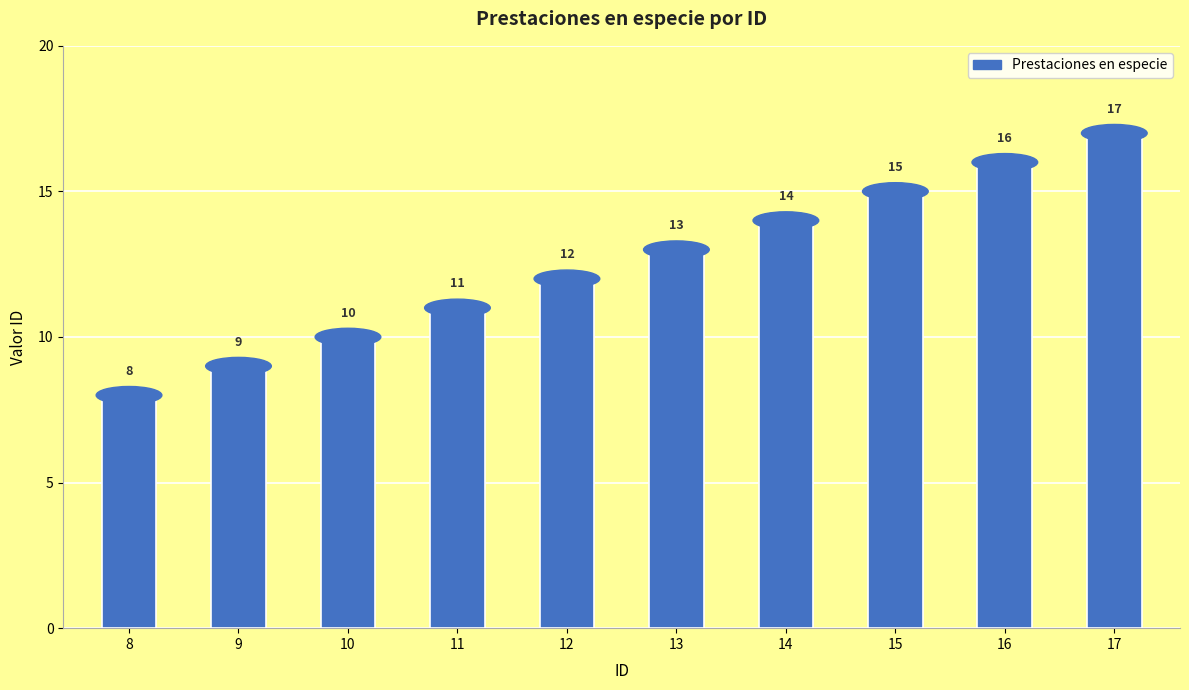

Reading left to right, transcribe all the data shown in this chart.

8	9	10	11	12	13	14	15	16	17